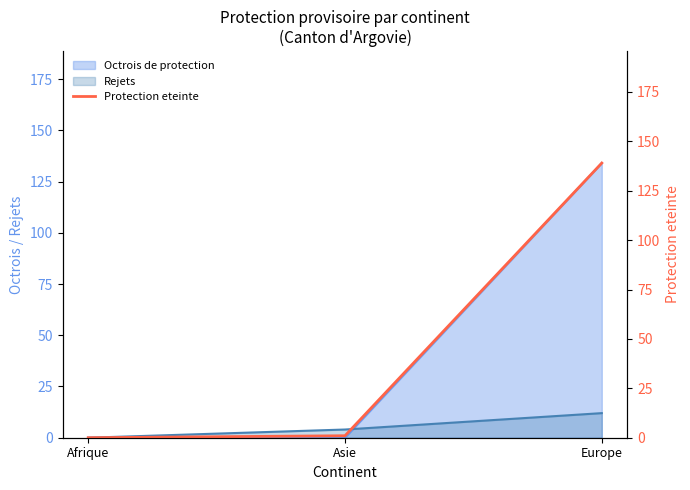

What is the average value?

47